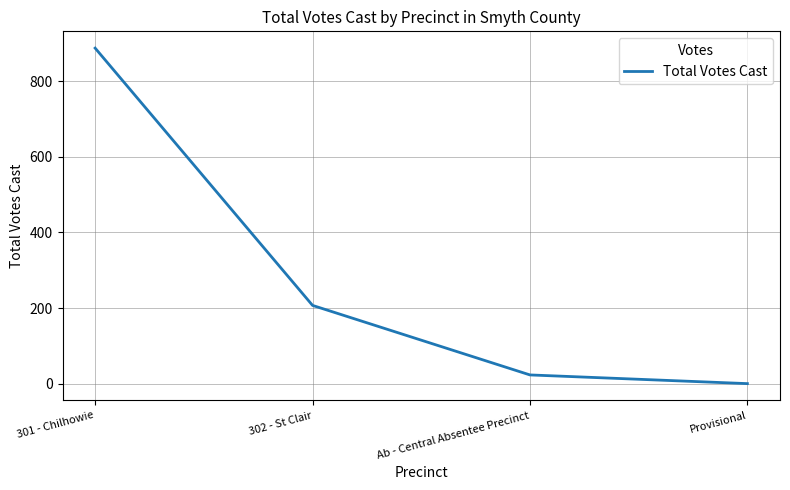

Does the chart have visible grid lines?

Yes